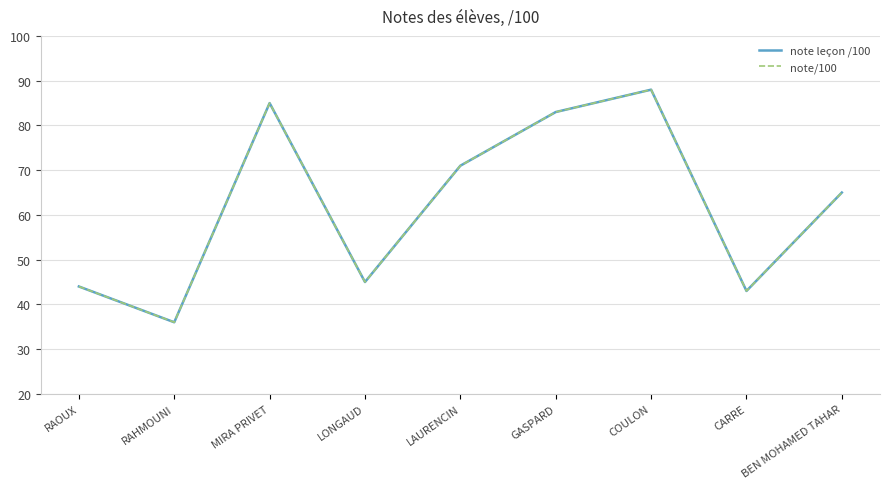

Does the chart display data point markers on the line(s)?

No